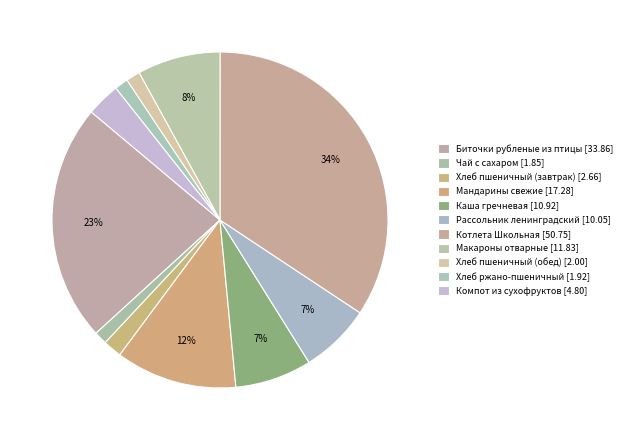

To the nearest percent, what portion does Макароны отварные represent?

8%